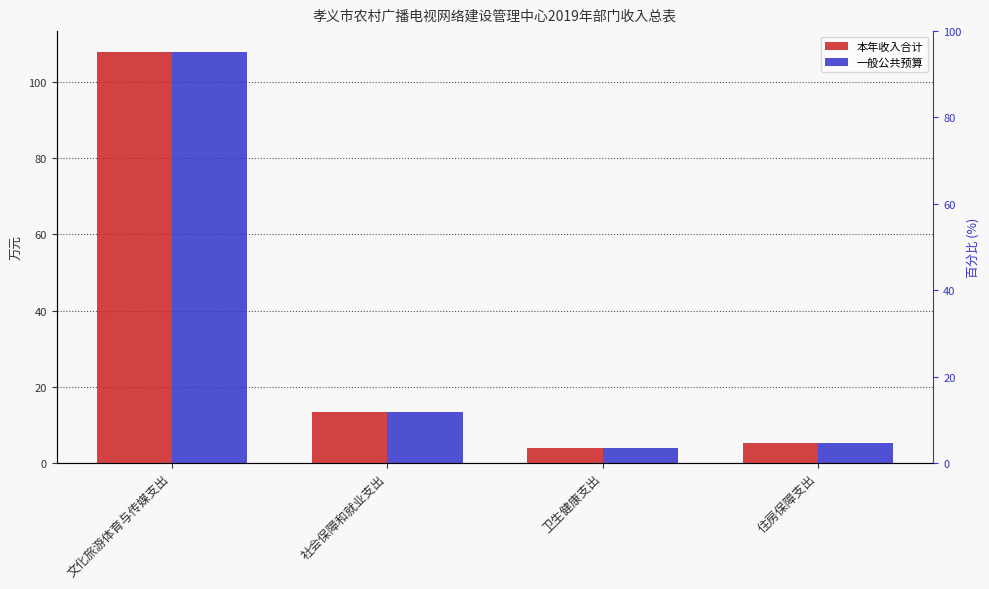

At which label is 本年收入合计 closest to 55?

社会保障和就业支出